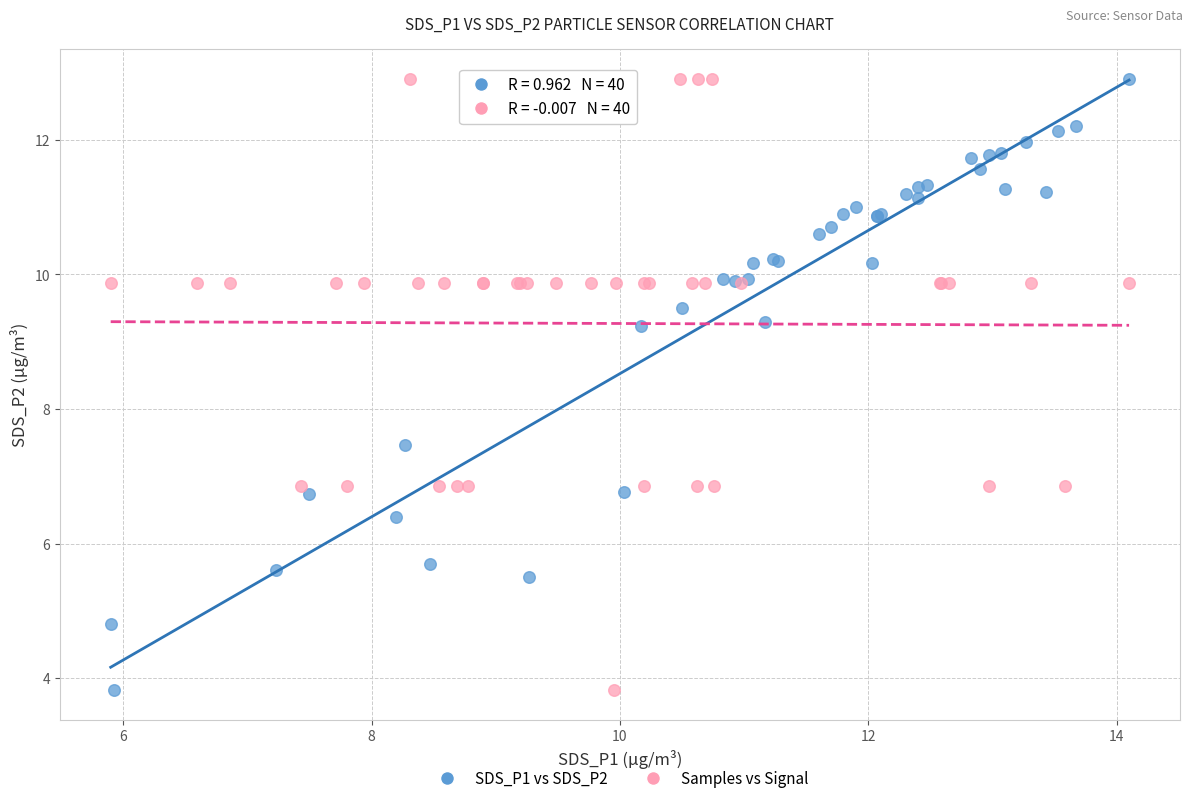

What are all the series names shown in the legend?

SDS_P1 vs SDS_P2, Samples vs Signal